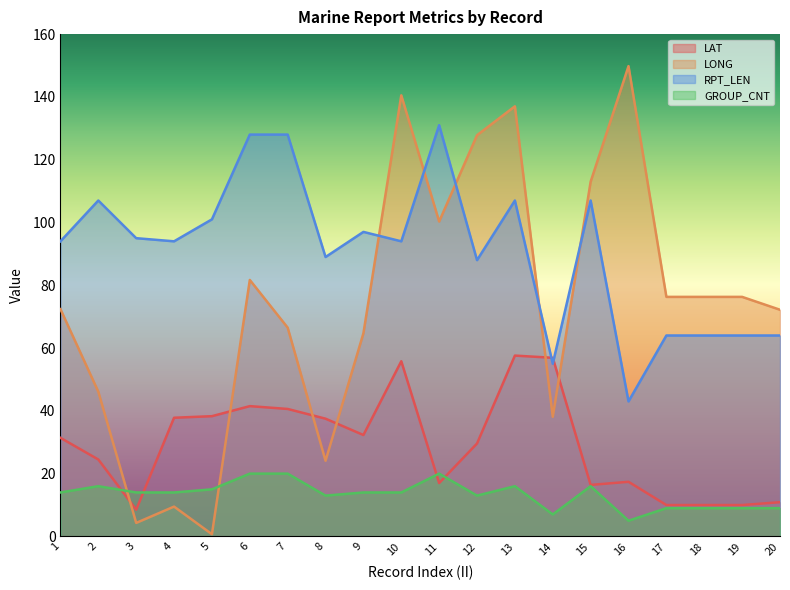

At which label is RPT_LEN closest to 87?

12